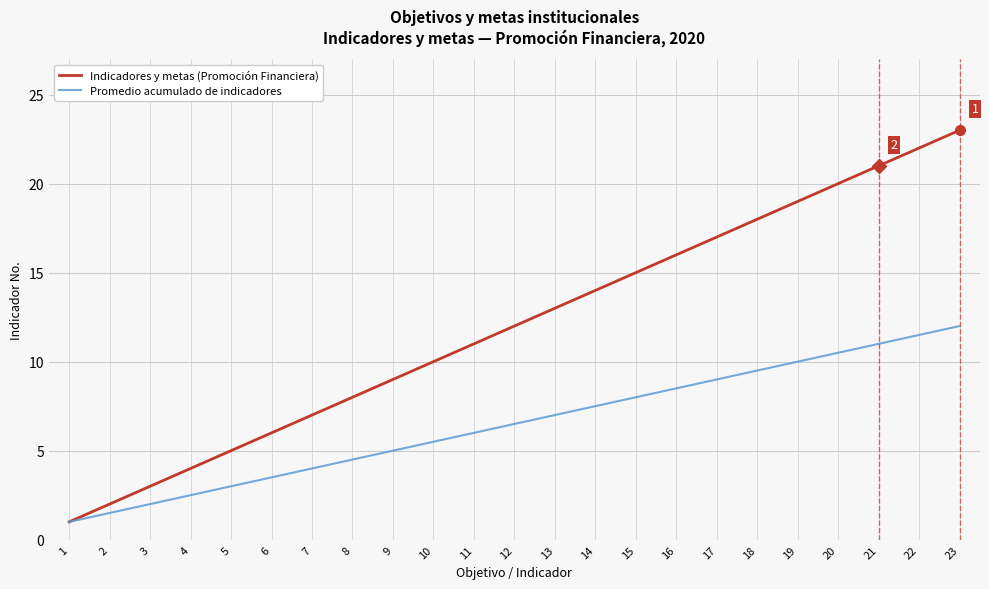

True or false: Promedio acumulado de indicadores has a value of 1.0 at 1.

True